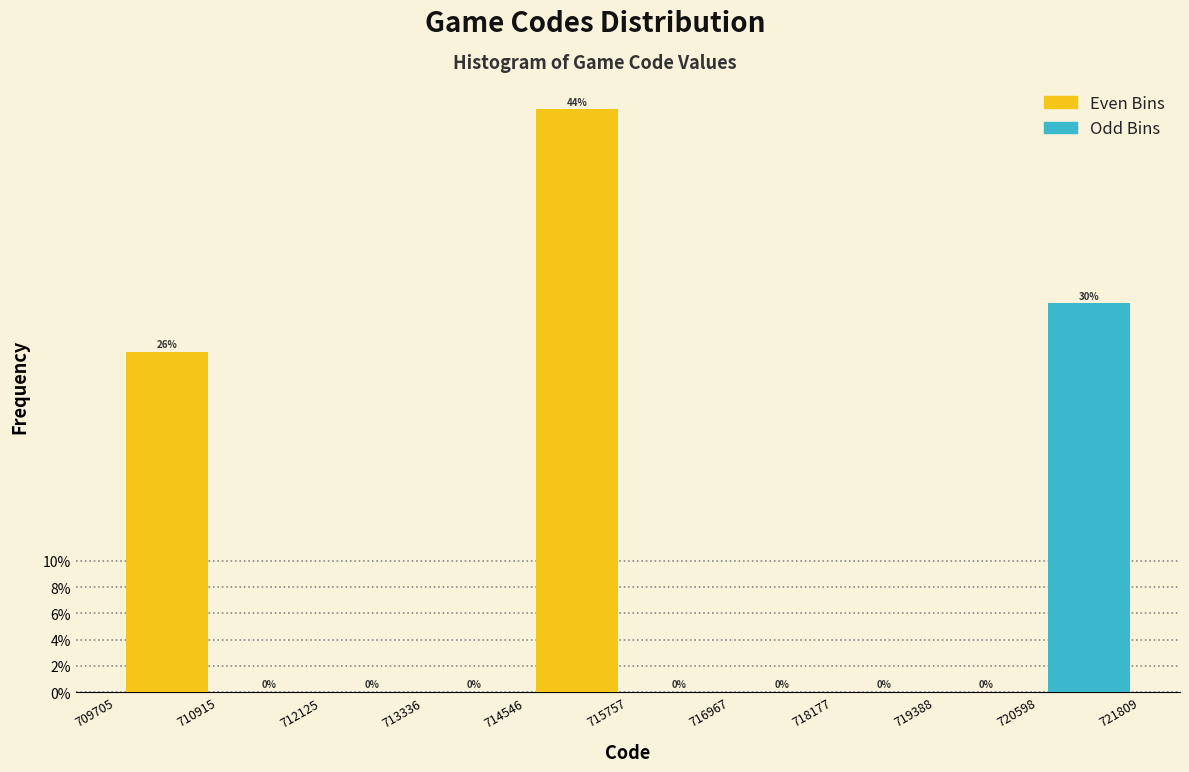

Are the bars horizontal?

No